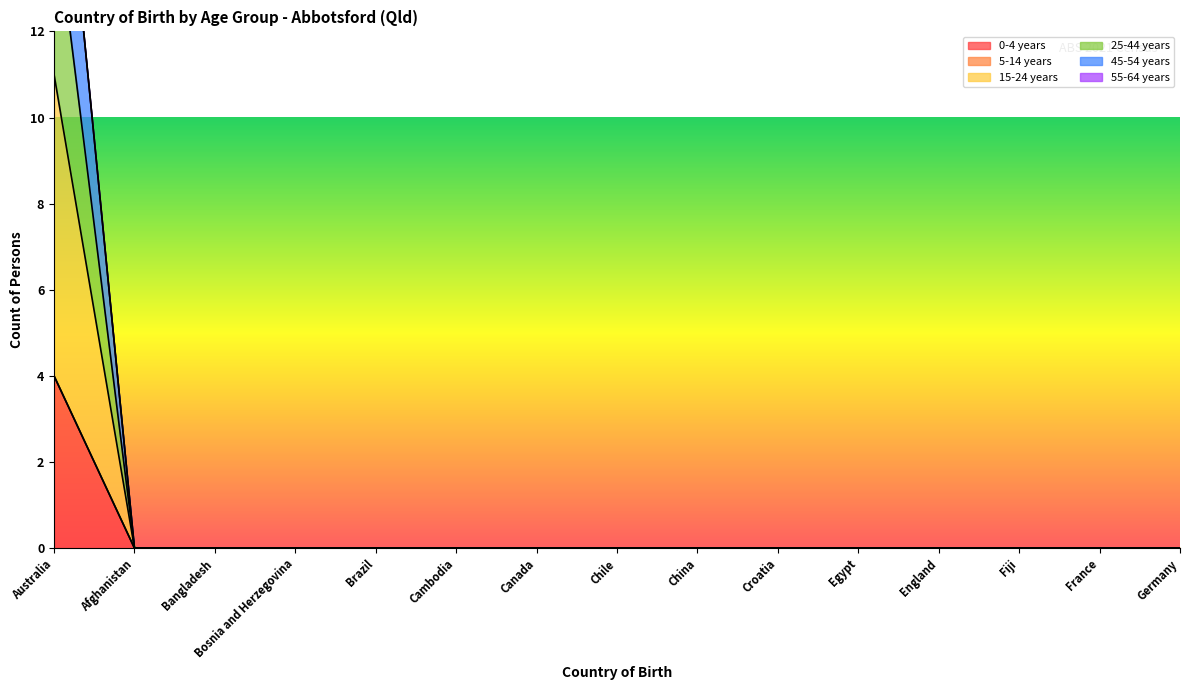

What position from the left is Cambodia?

6